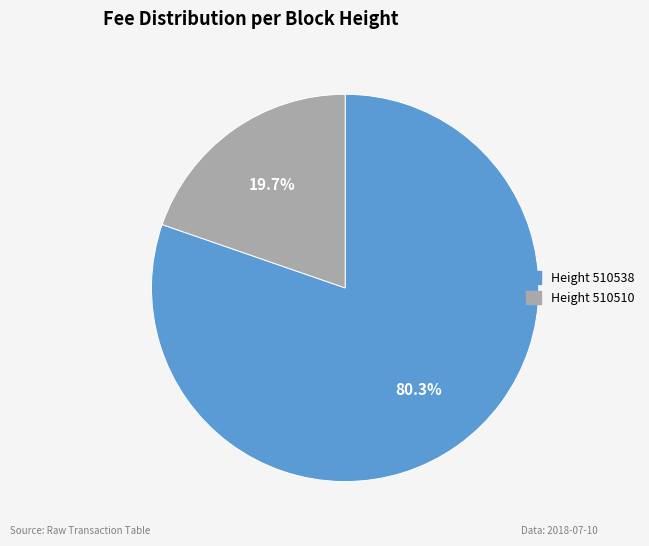

Is there any slice that represents more than half of the pie?

Yes